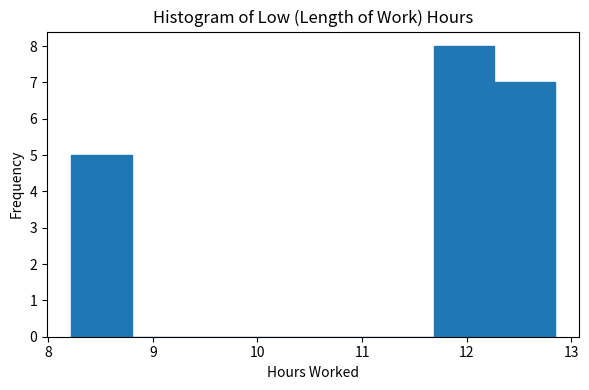

What is the height of the bar covering 12.3 to 12.8 on the x-axis? Neither the bar edges nor the heights are printed on the chart, so give them approximately, as read against the axes.

7